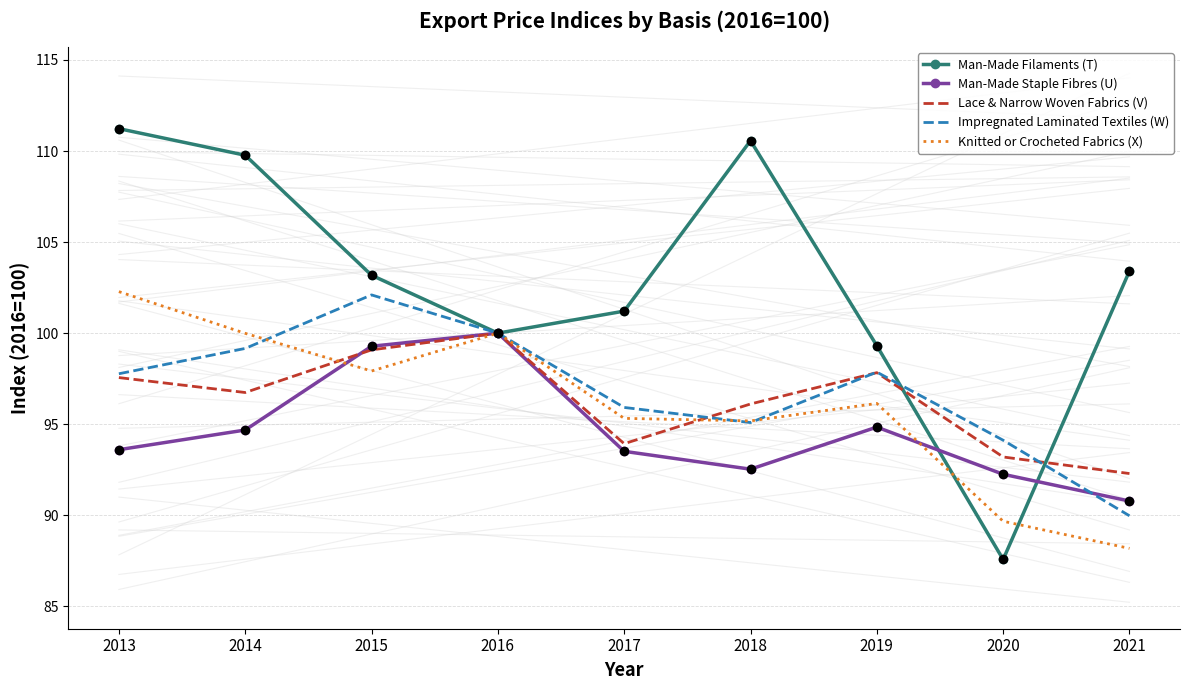

Is the value of Lace & Narrow Woven Fabrics (V) at 2017 greater than the value of Knitted or Crocheted Fabrics (X) at 2021?

Yes